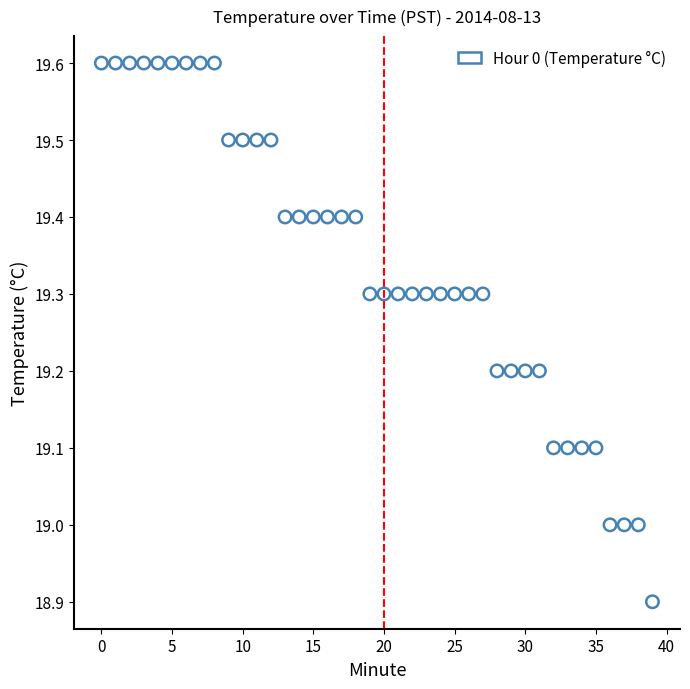

What is the range of Y values (max minus min)?

0.7